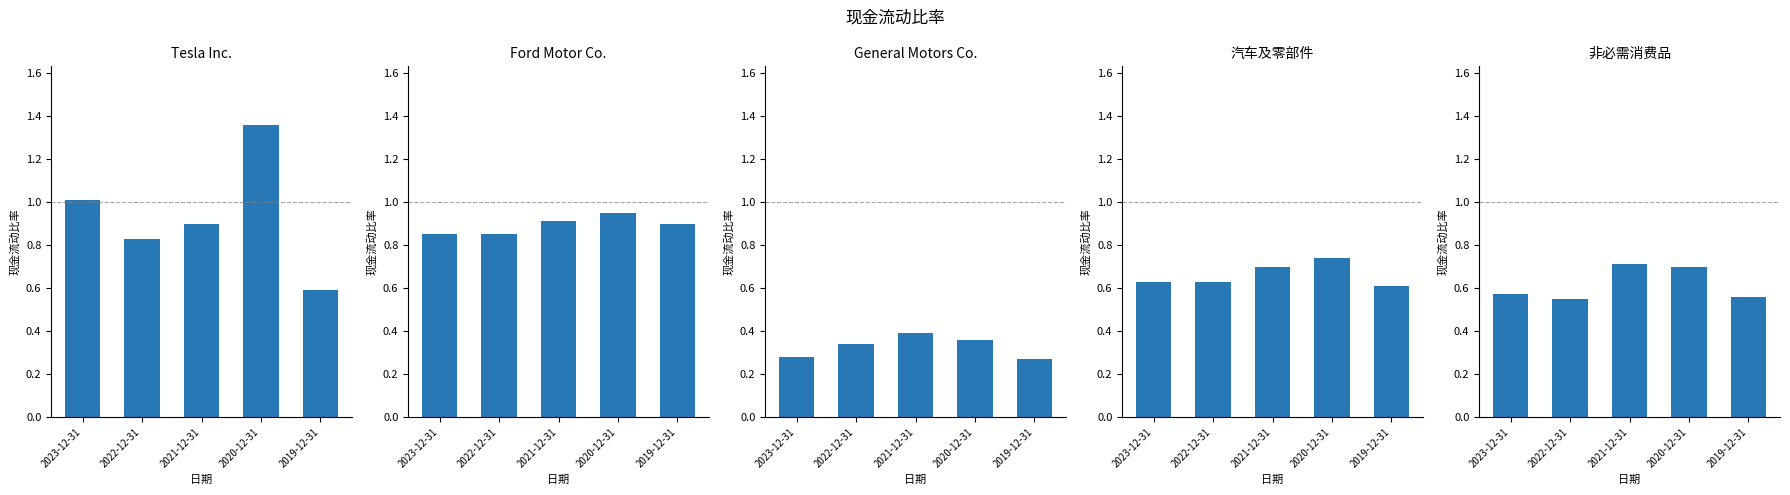

Which series has the widest spread of values?

Tesla Inc.